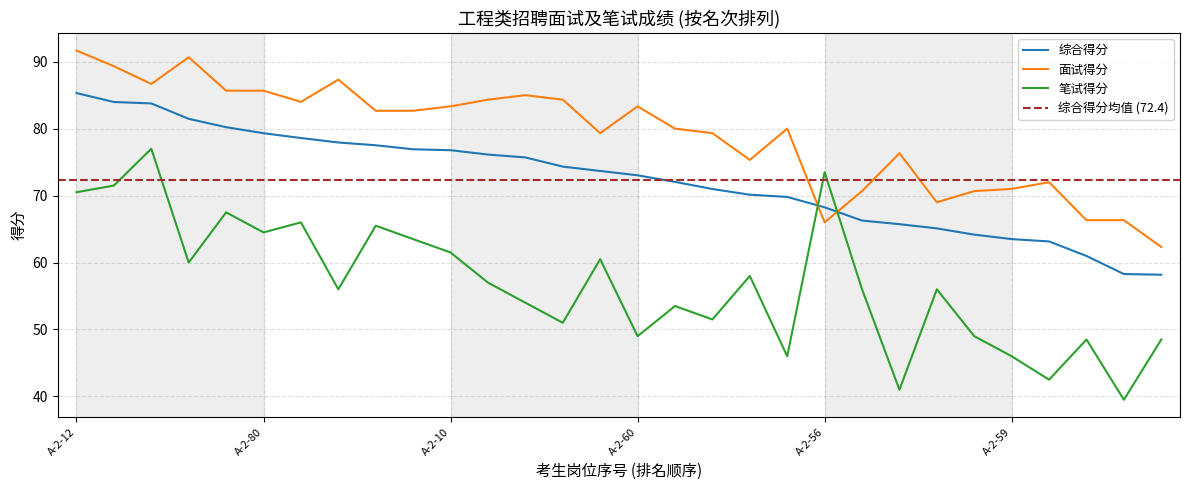

What is the label of the 25th point from the left?

A-2-15